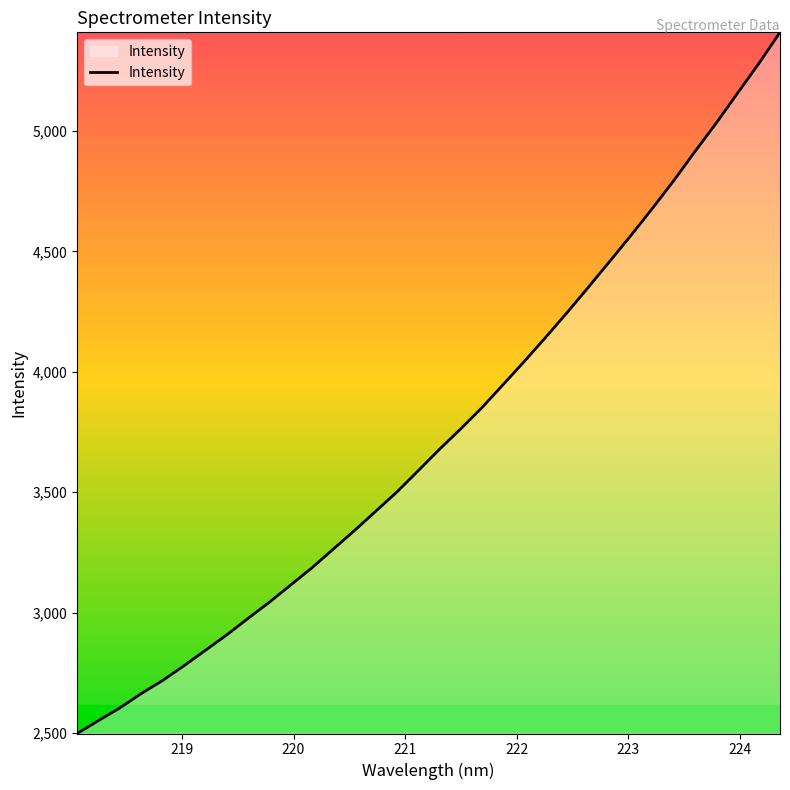

What is the difference between the maximum and minimum values?

2912.0